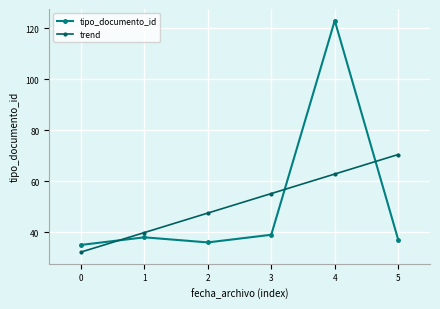

True or false: tipo_documento_id has more than 2 points higher than both neighbors.

False